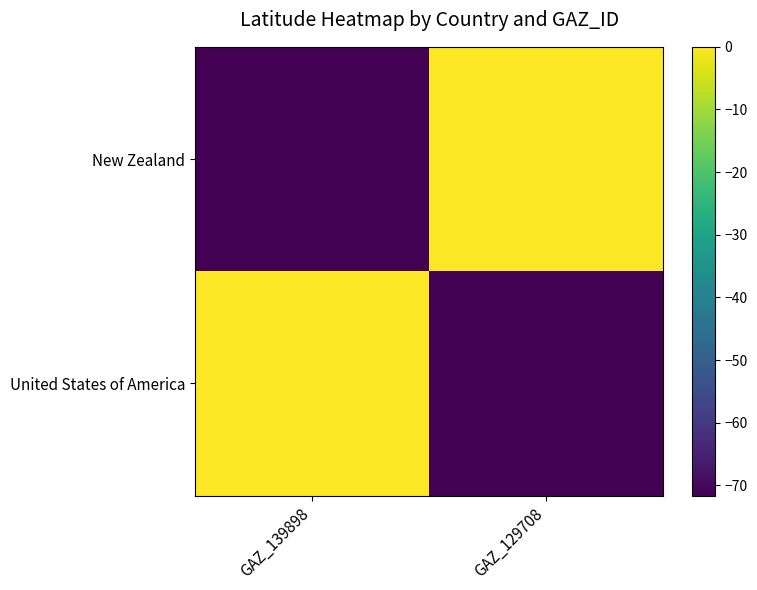

Which has a higher value, GAZ_139898 or GAZ_129708?

GAZ_129708